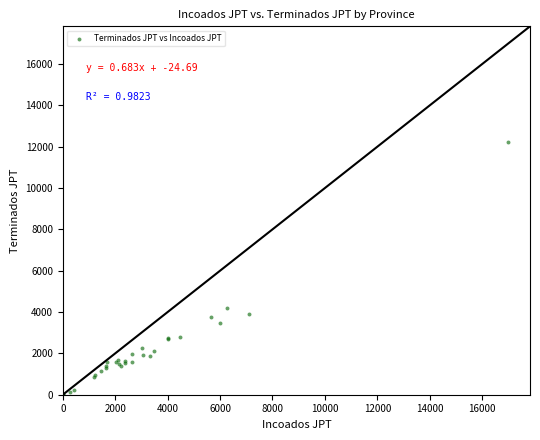

What Y value in the scatter plot is closest to 6103?

4218